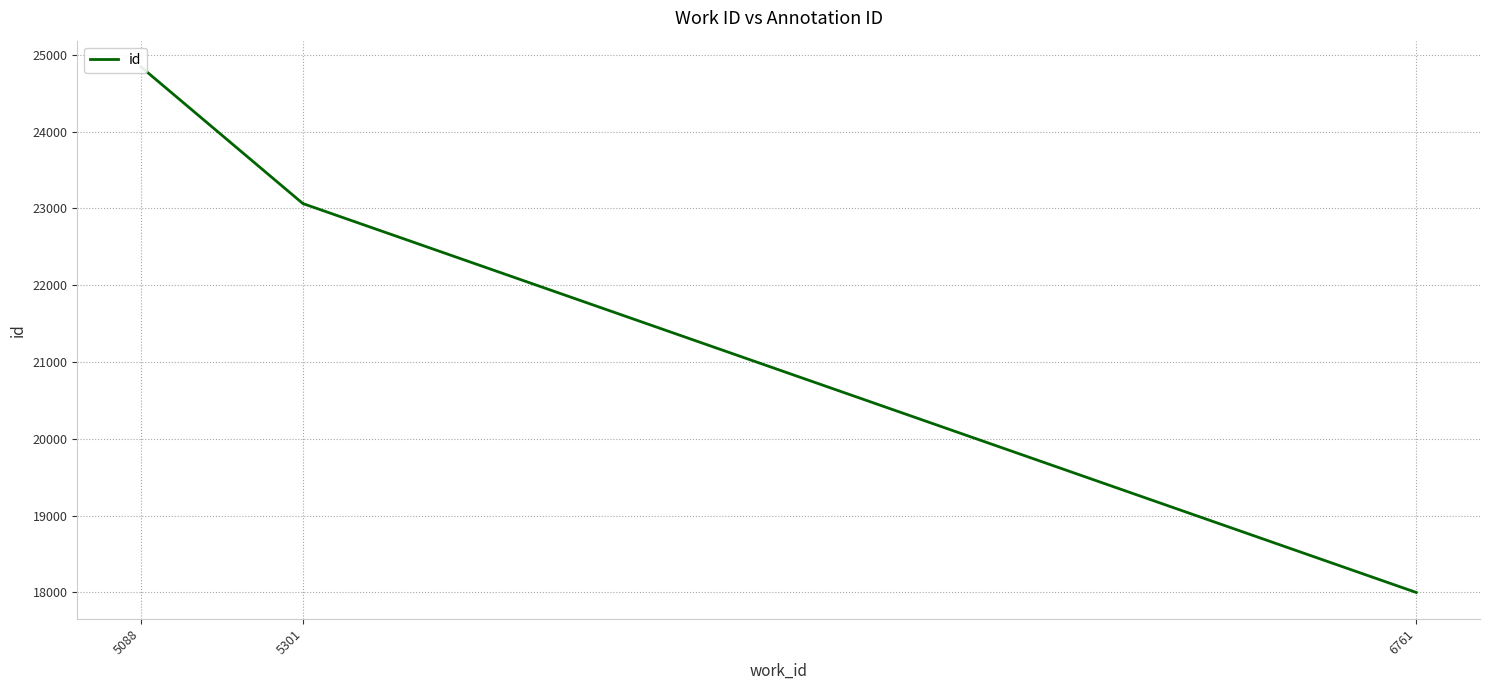

What is the approximate value at 6761, to the nearest 50?

18000